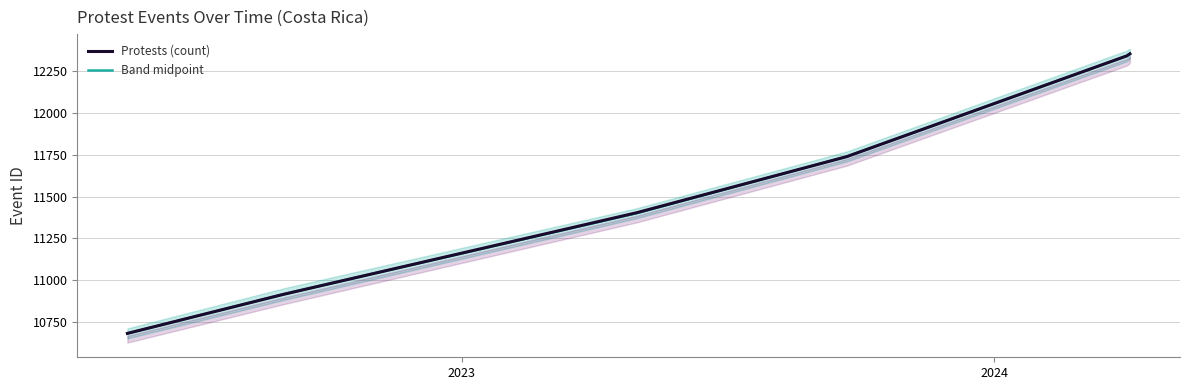

Does the chart display data point markers on the line(s)?

No